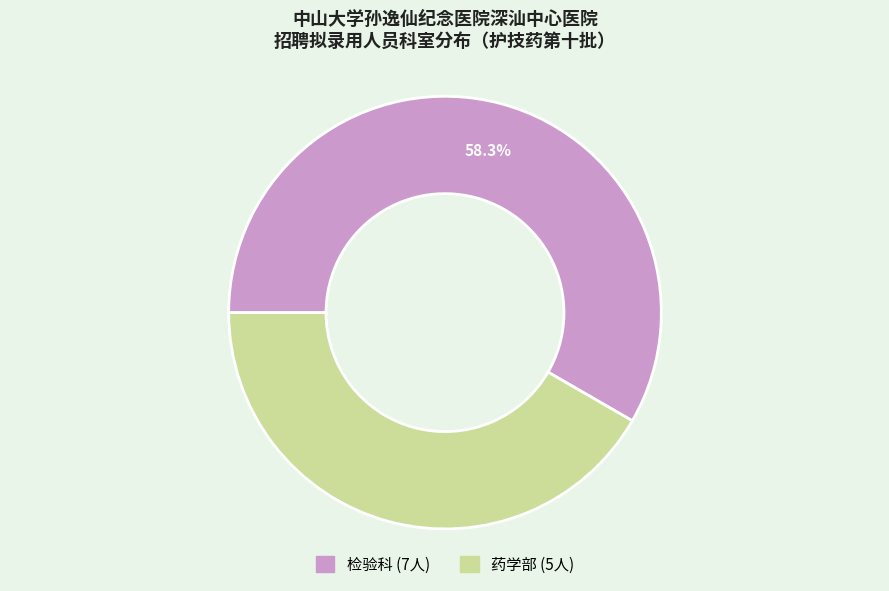

Do 检验科 and 药学部 together represent more than half of the pie?

Yes